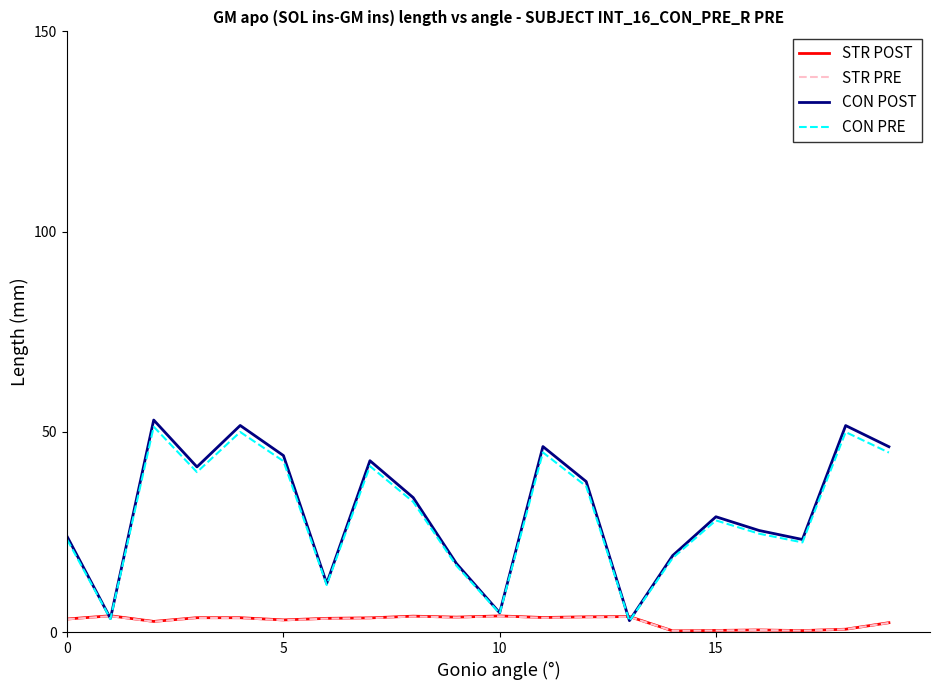

Which series has the largest range (max minus min)?

CON POST